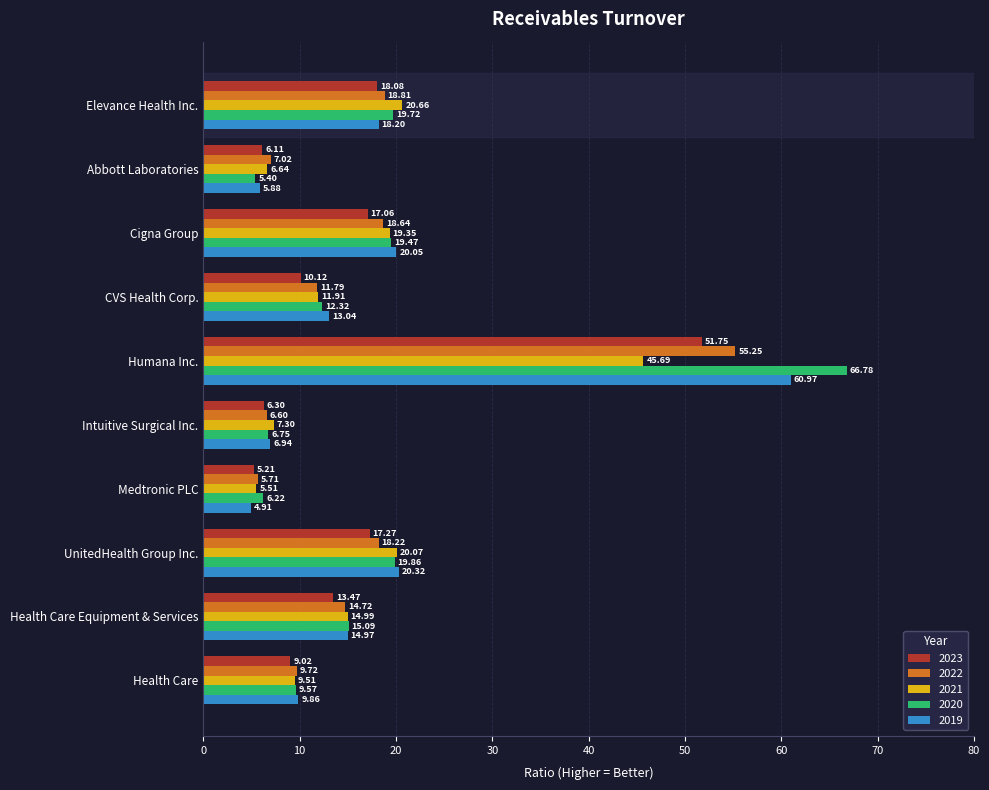

How many values in the 2023 series are below 13?

5